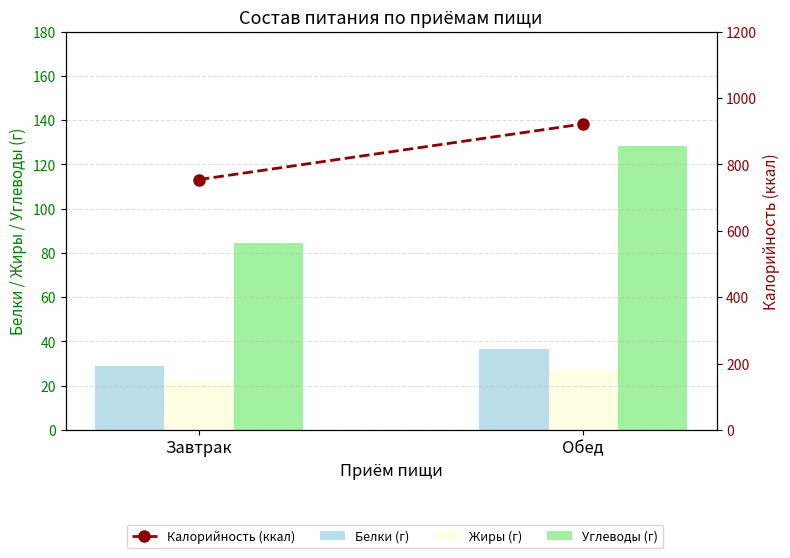

Reading left to right, list all the values displayed in this chart.

Белки (г): Завтрак=28.8	Обед=36.5
Жиры (г): Завтрак=22.3	Обед=27.3
Углеводы (г): Завтрак=84.7	Обед=128.2
Калорийность (ккал): Завтрак=754.3	Обед=921.9